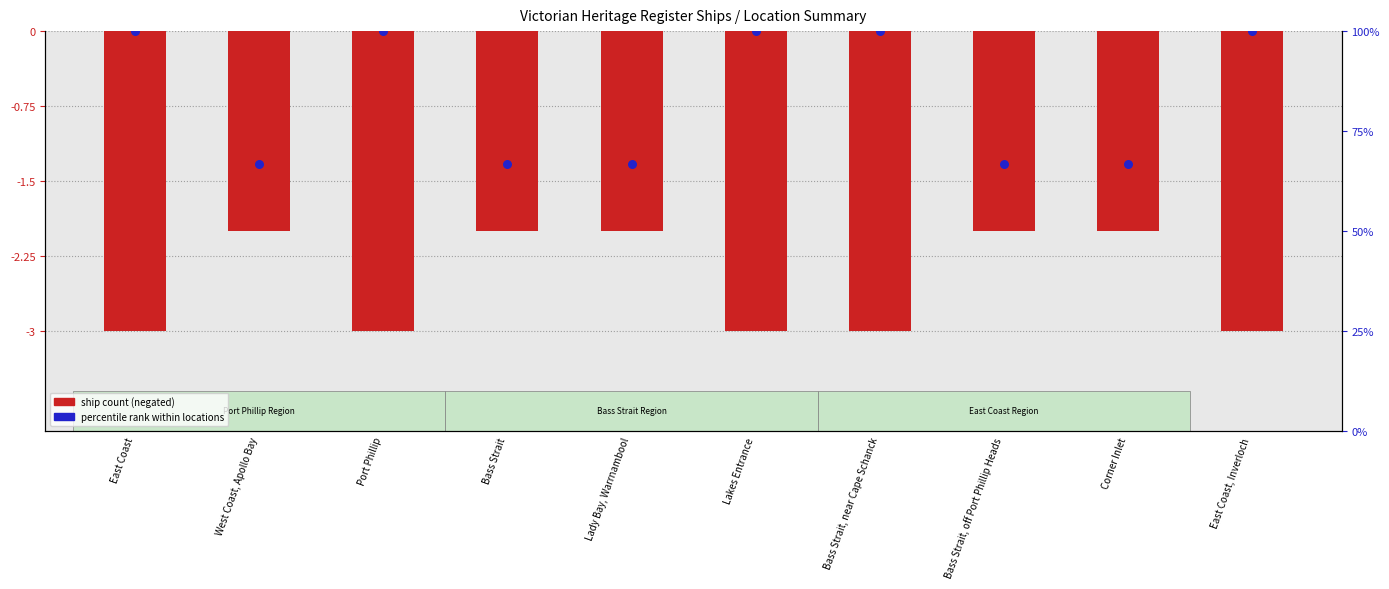

Which series reaches the maximum Y coordinate?

Percentile rank